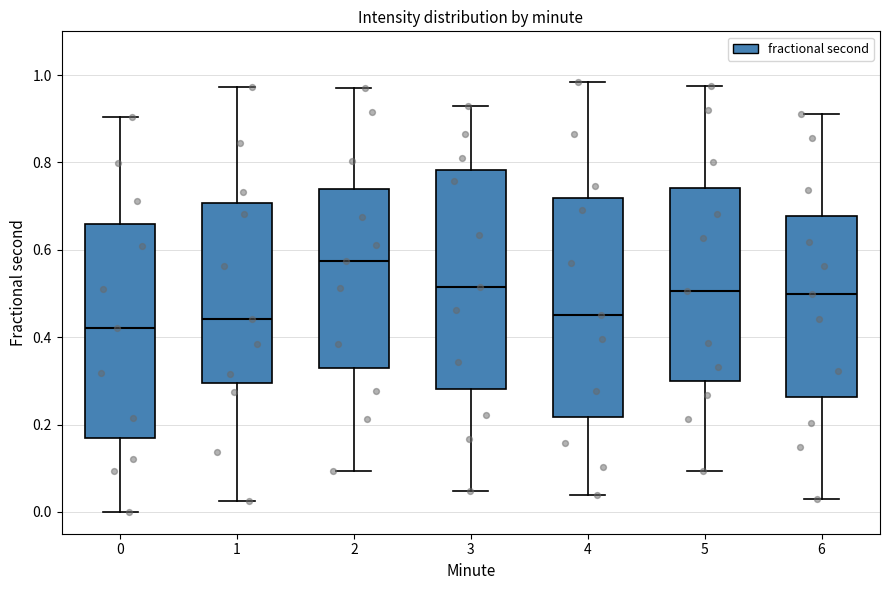

Which box's median line is the lowest?

0